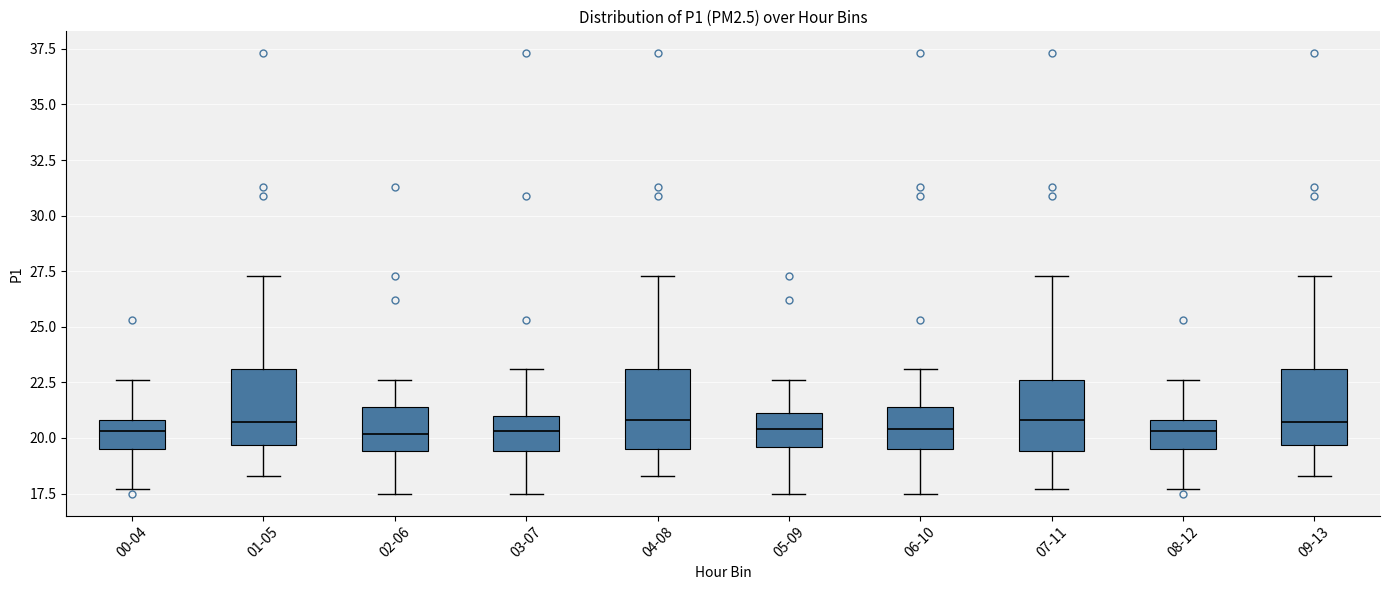

Reading left to right, read every box against the y-axis: the position of its median line, the range the box covers, and the ends of its whiskers. The values are not printed on the chart, so give them approximately, as read against the axis.

00-04: median 20.5, box 19.5 to 21.0, whiskers 17.5 to 22.5
01-05: median 20.5, box 19.5 to 23.0, whiskers 18.5 to 27.5
02-06: median 20.0, box 19.5 to 21.5, whiskers 17.5 to 22.5
03-07: median 20.5, box 19.5 to 21.0, whiskers 17.5 to 23.0
04-08: median 21.0, box 19.5 to 23.0, whiskers 18.5 to 27.5
05-09: median 20.5, box 19.5 to 21.0, whiskers 17.5 to 22.5
06-10: median 20.5, box 19.5 to 21.5, whiskers 17.5 to 23.0
07-11: median 21.0, box 19.5 to 22.5, whiskers 17.5 to 27.5
08-12: median 20.5, box 19.5 to 21.0, whiskers 17.5 to 22.5
09-13: median 20.5, box 19.5 to 23.0, whiskers 18.5 to 27.5